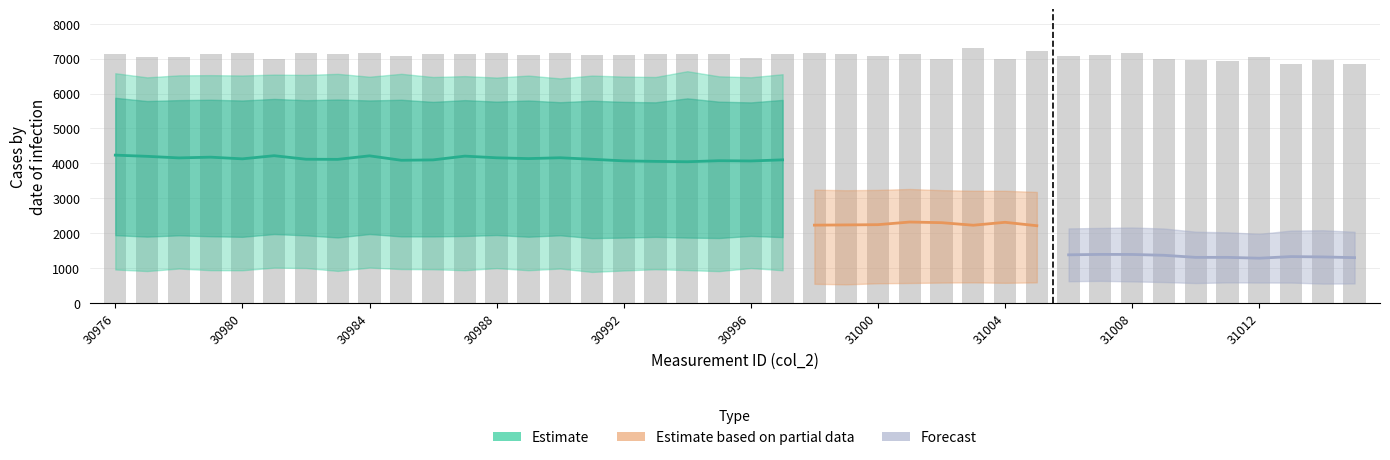

What is the minimum value shown in the chart?

890